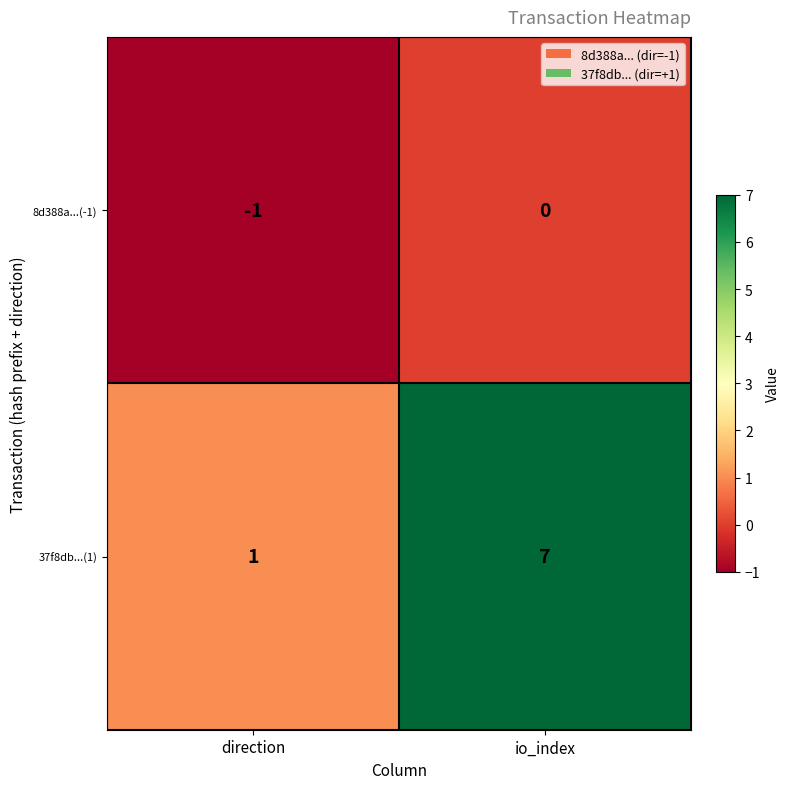

List the series in order of their peak value, highest first.

37f8db...(1), 8d388a...(-1)